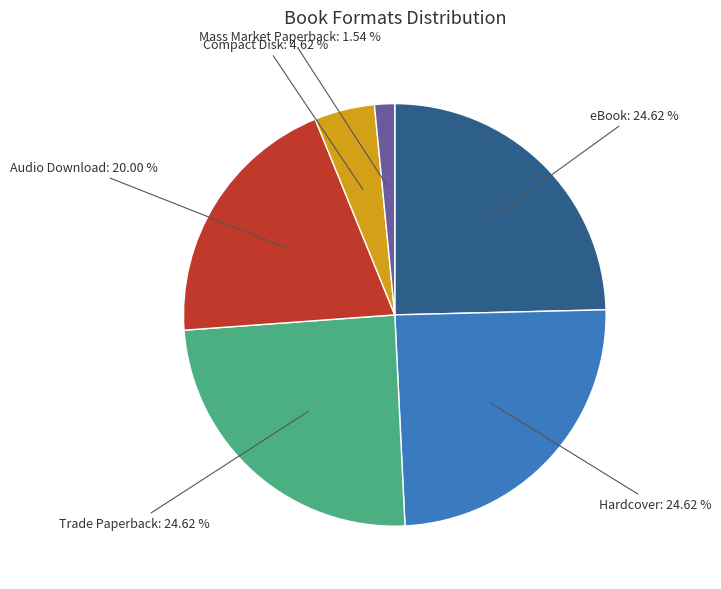

Does any single category account for the majority?

No